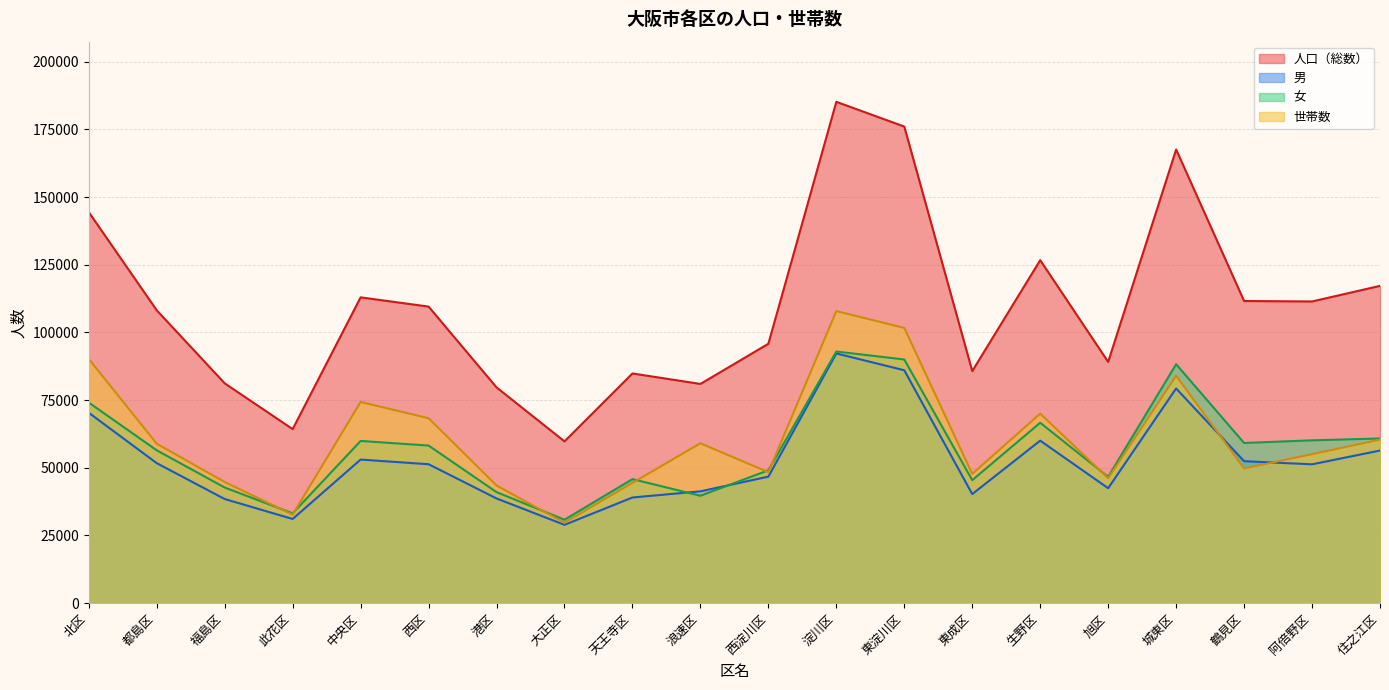

How many distinct data groups are displayed?

4